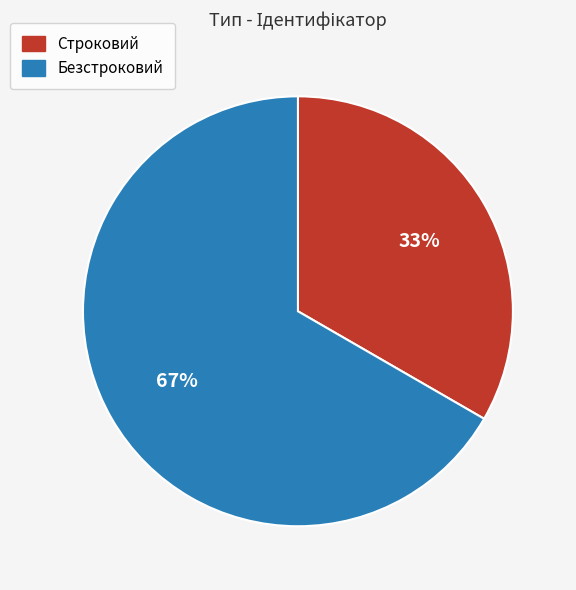

Approximately how many times larger is the value at Безстроковий compared to Строковий?

2.0